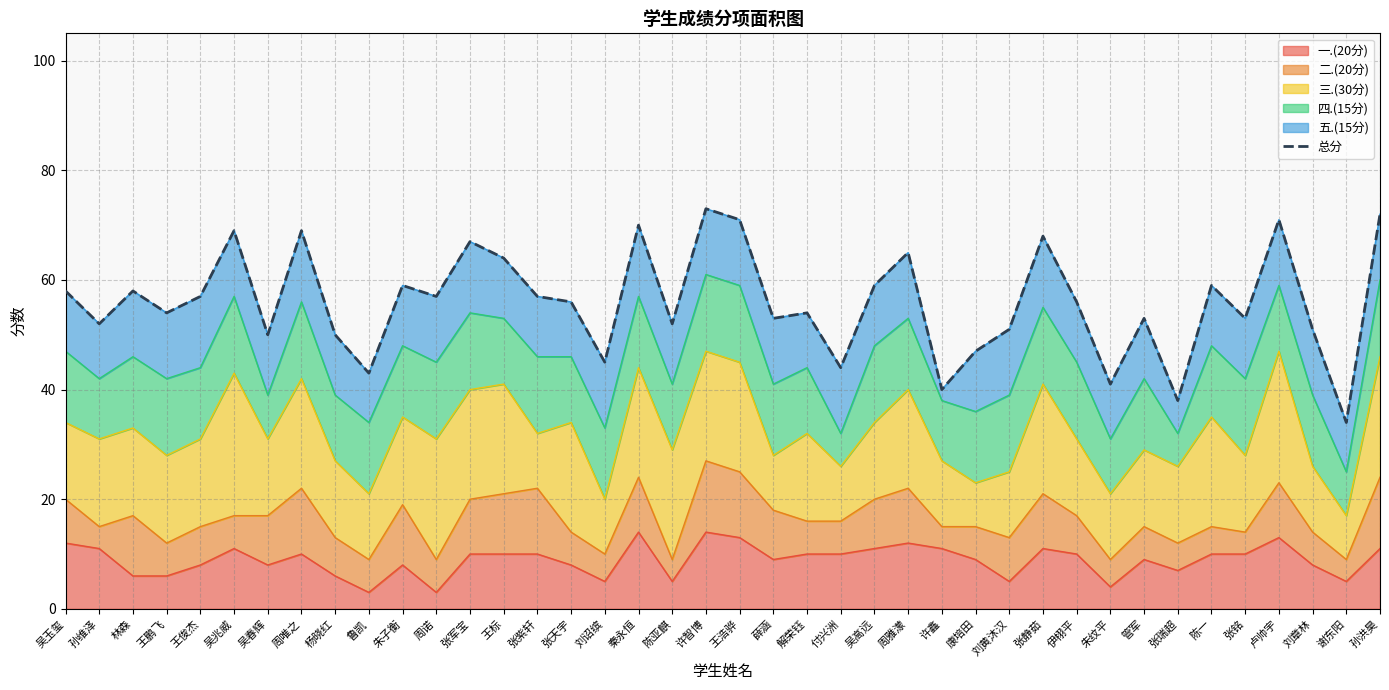

What is the label of the 2nd point from the right?

谢东阳